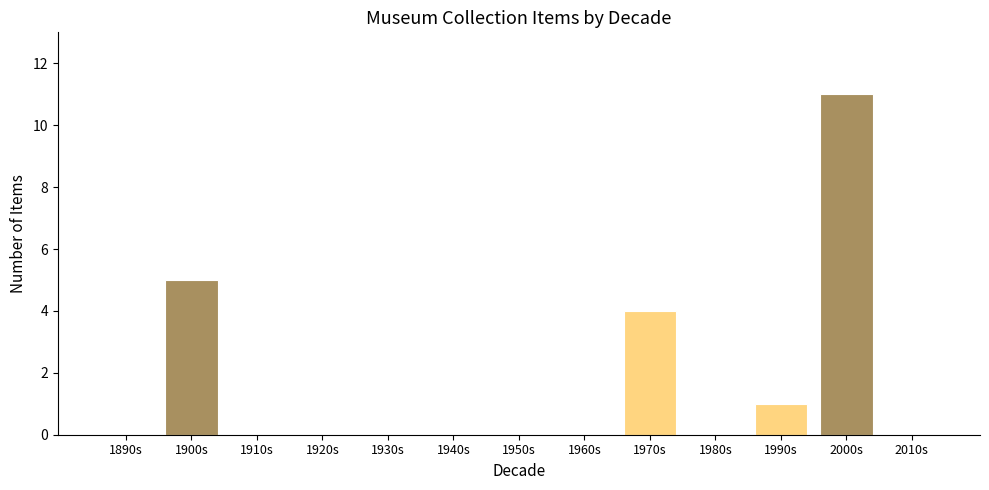

Reading left to right, extract all data points from this chart.

1890s=0	1900s=5	1910s=0	1920s=0	1930s=0	1940s=0	1950s=0	1960s=0	1970s=4	1980s=0	1990s=1	2000s=11	2010s=0